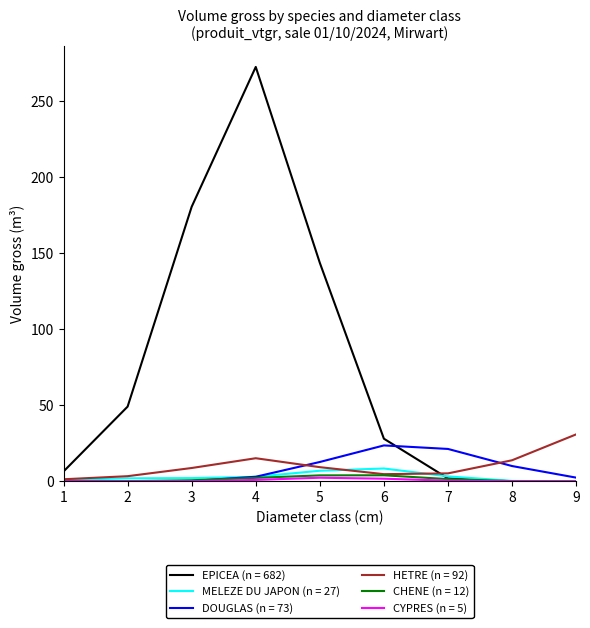

Which series has the largest total across all categories?

EPICEA (n = 682)